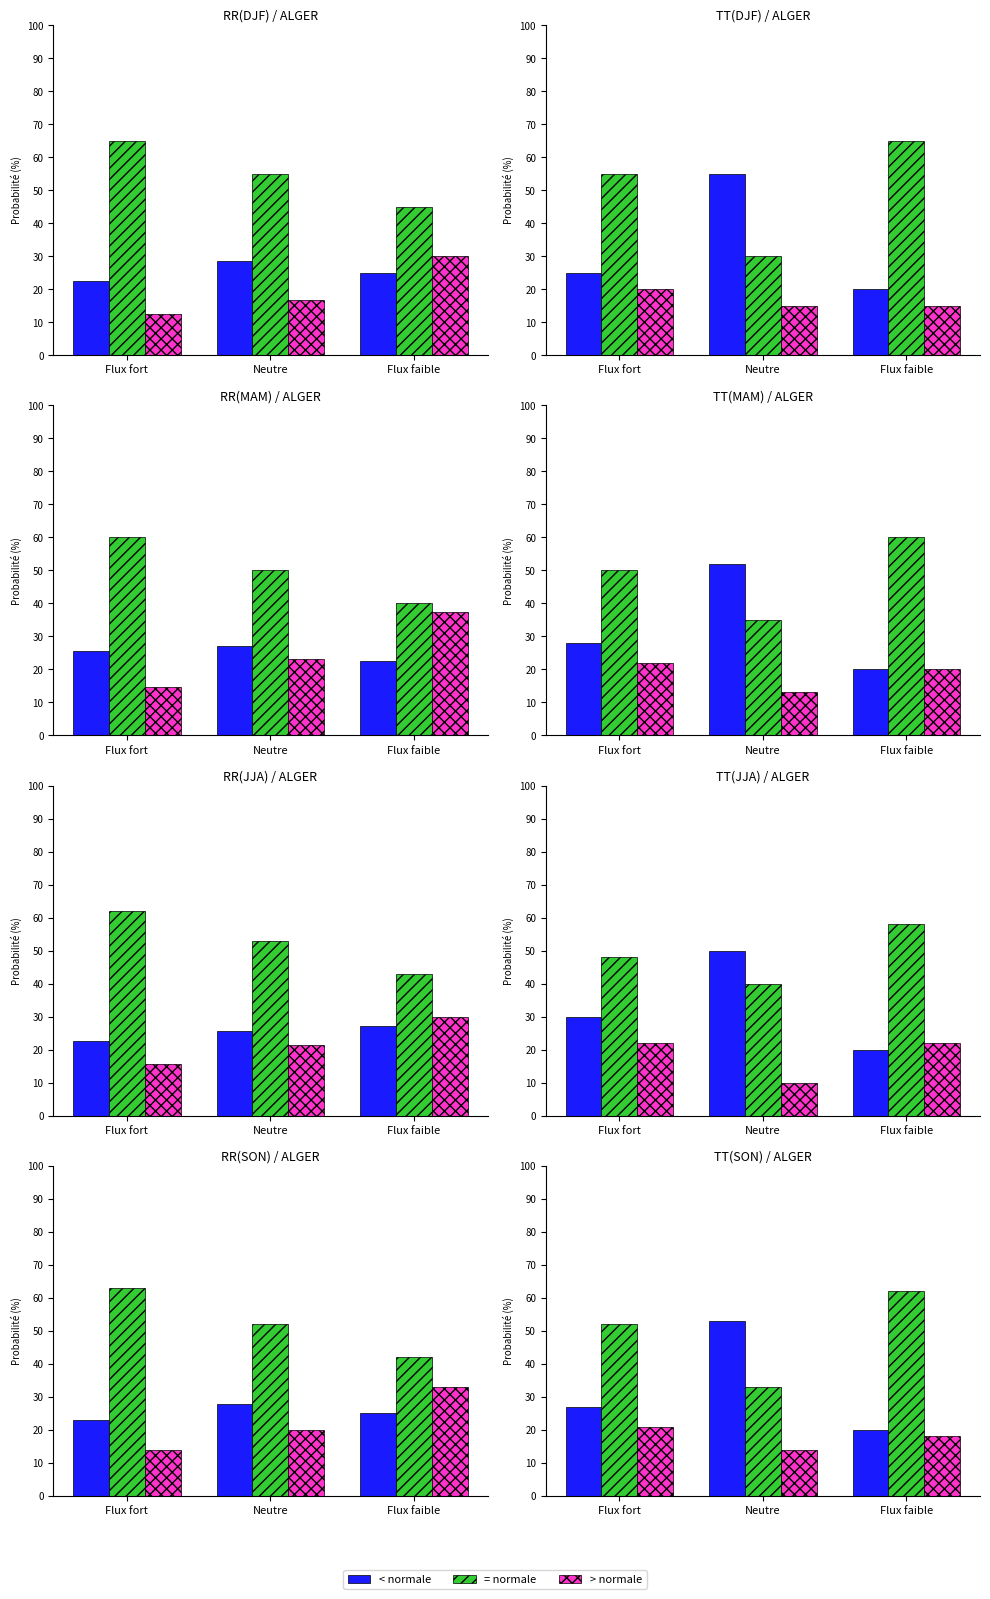

What is the sum of the > normale values at Flux faible and Flux fort?

39